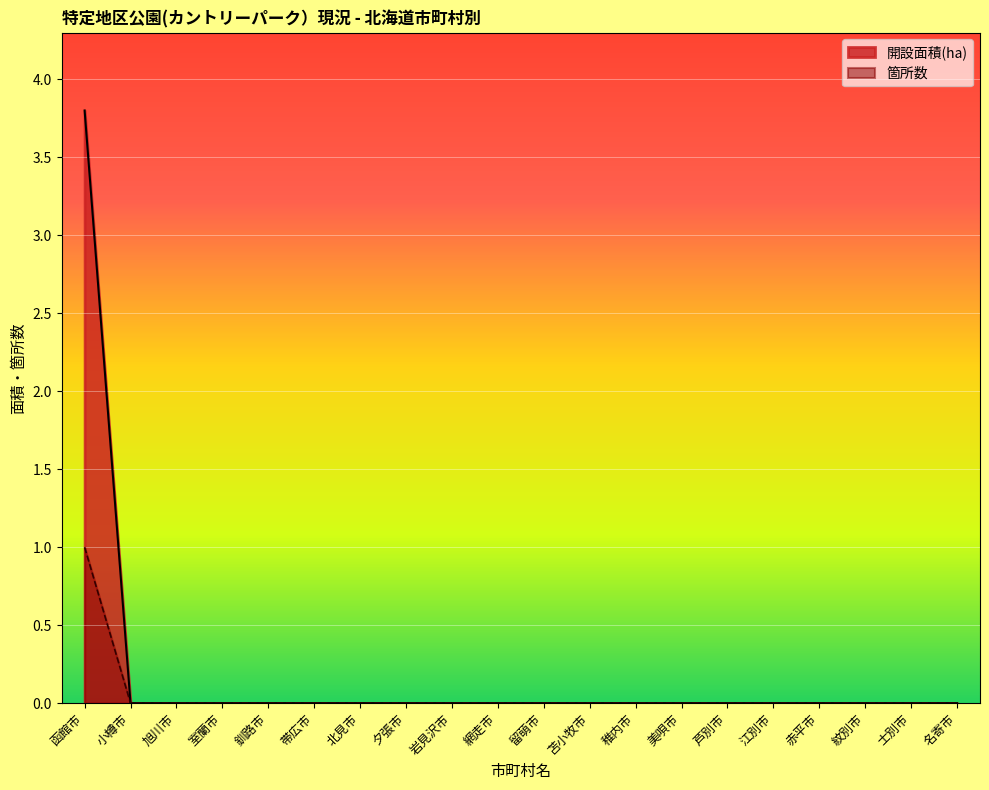

What is the label of the 11th point from the right?

網走市